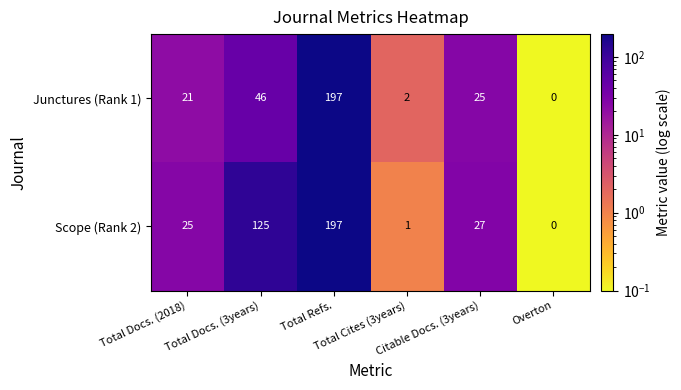

How many values in Junctures (Rank 1) are above zero?

5